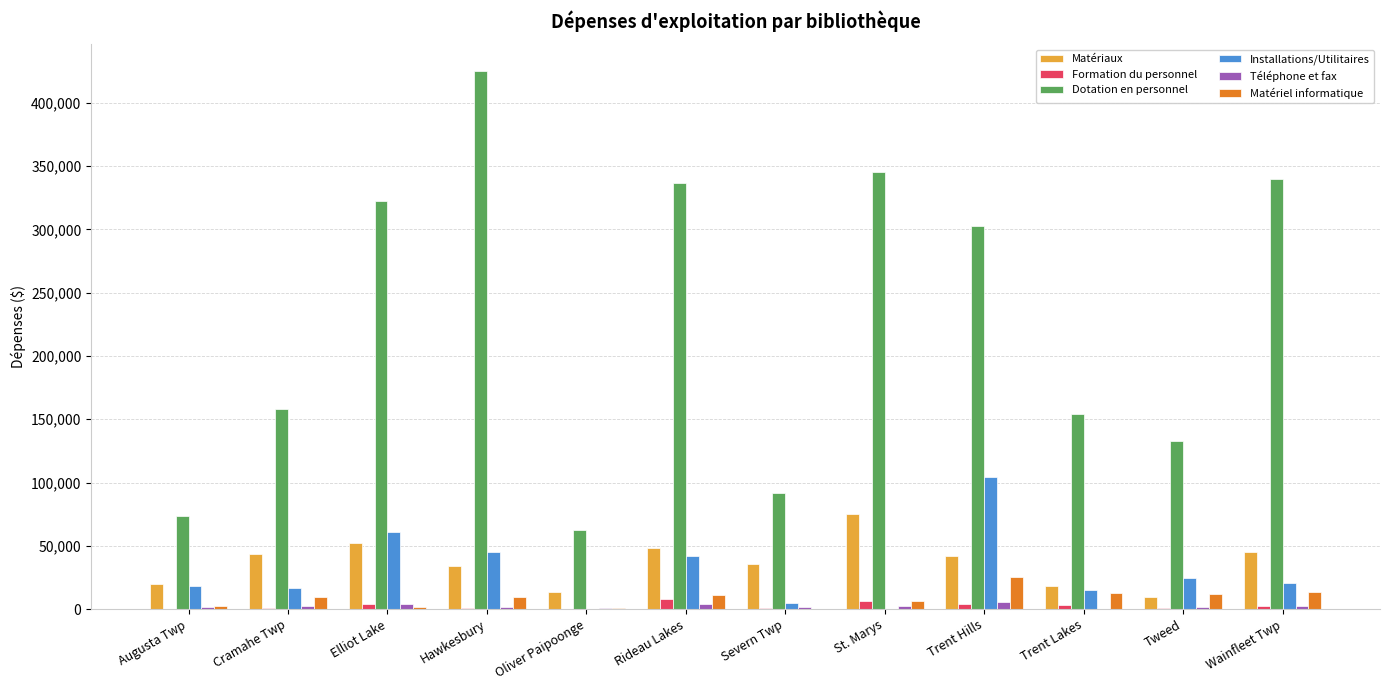

Between Severn Twp and Wainfleet Twp, which series saw the biggest shift?

Dotation en personnel